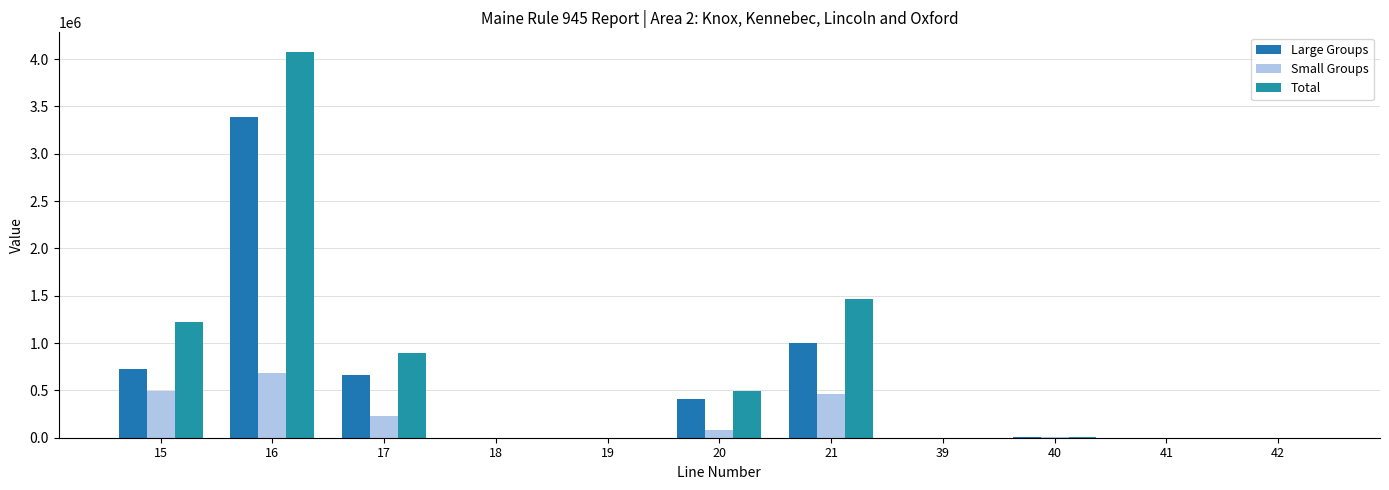

What is the difference between the maximum and second lowest values in the Small Groups series?

686279